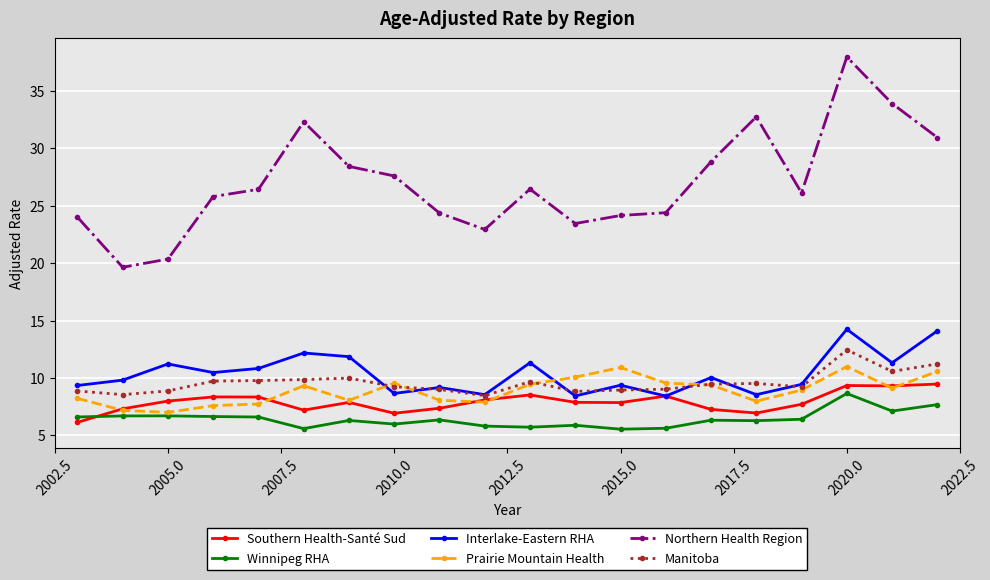

True or false: Northern Health Region and Manitoba cross at least once.

False